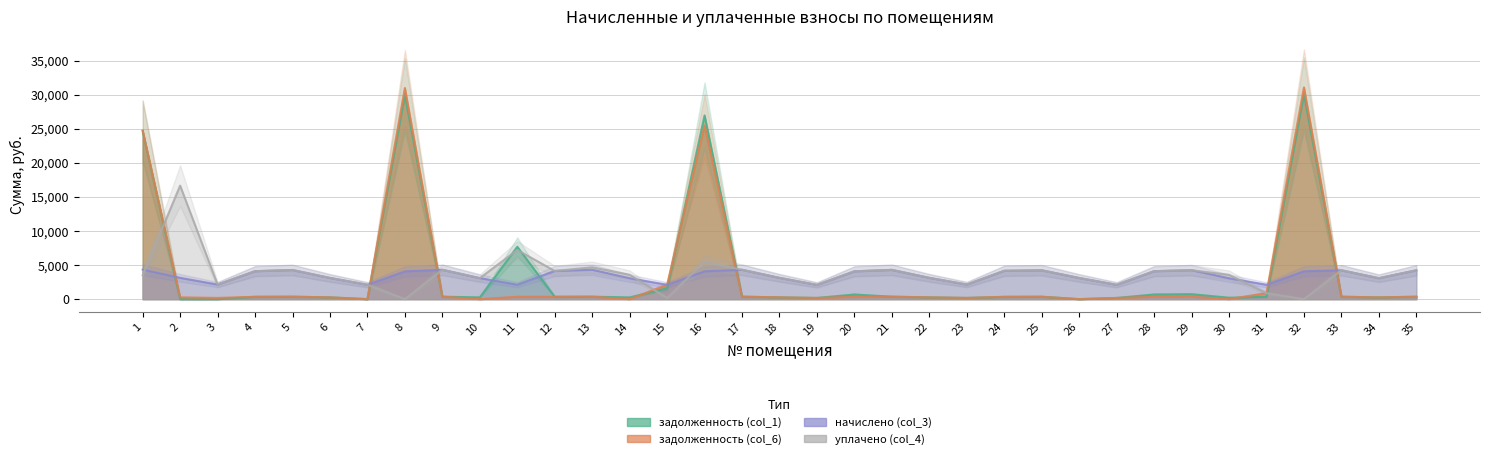

What is the greatest value displayed?

31079.9